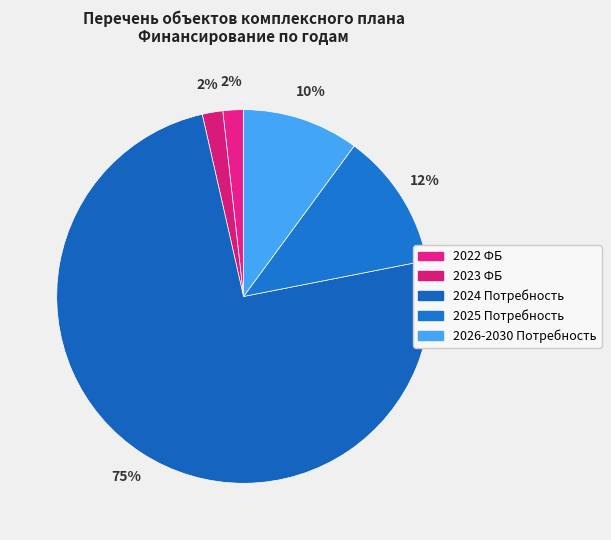

To the nearest percent, what percentage of the pie is 2025 Потребность?

12%